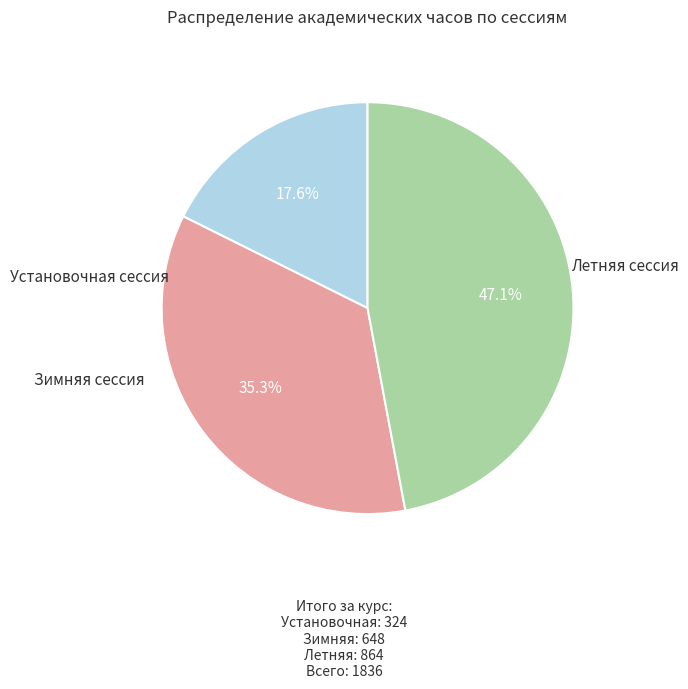

Combined, what portion of the pie is Установочная сессия and Летняя сессия?

64.7%